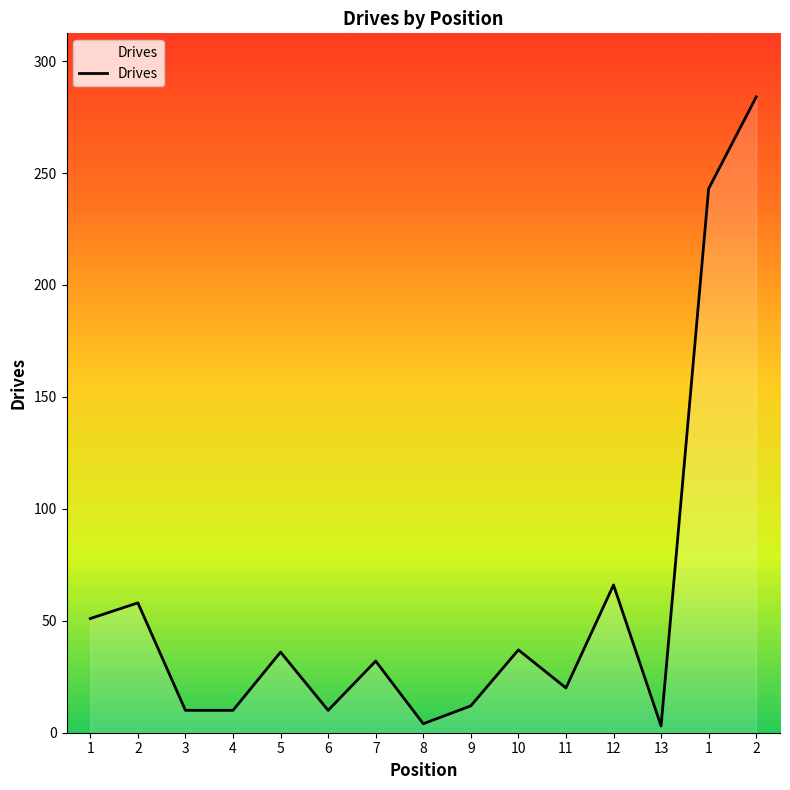

True or false: the data has more than 1 interior local peaks.

True